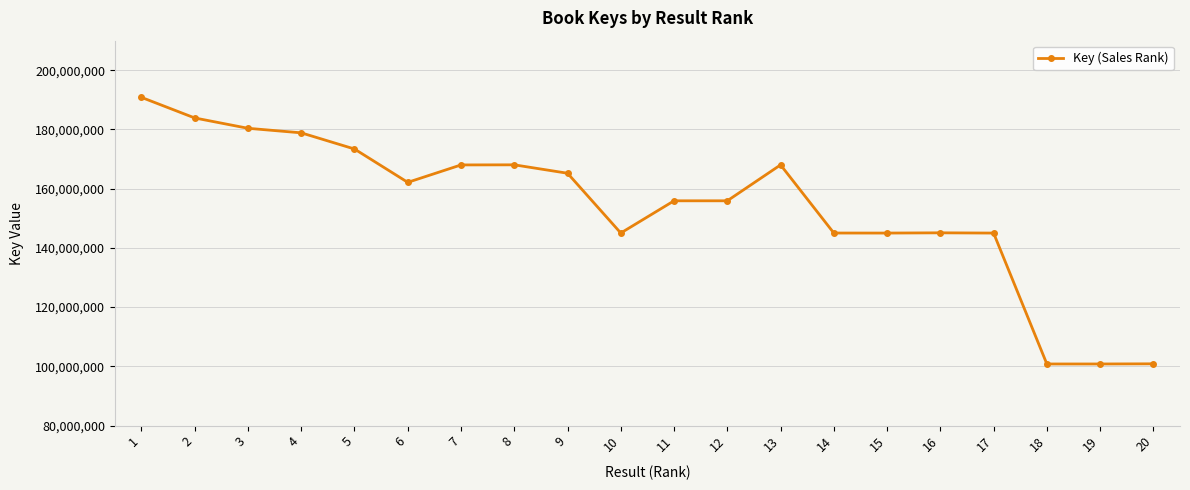

What is the value of the 19th point from the left?

100786796